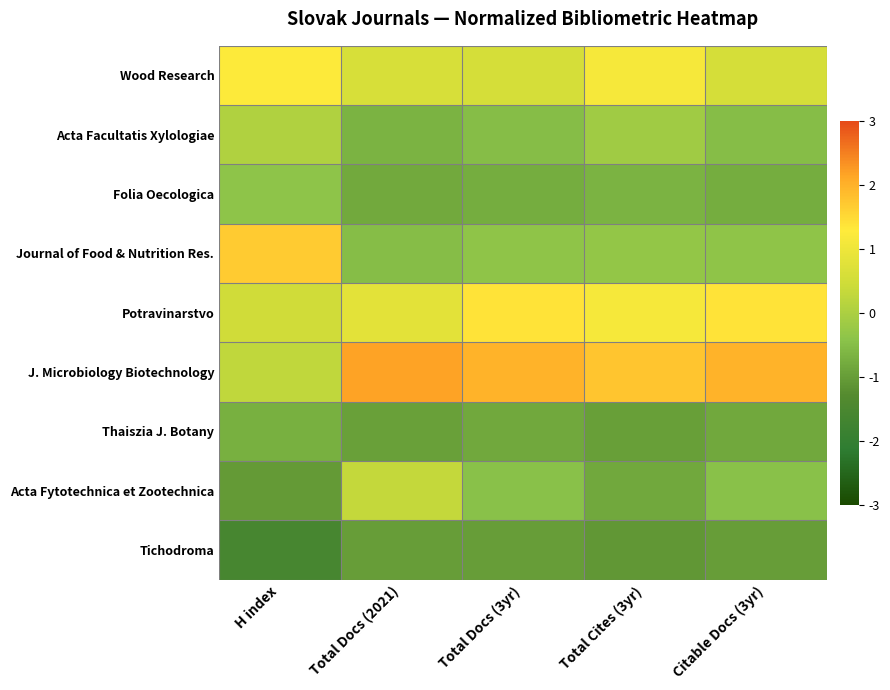

Rank the series at Total Cites (3yr) from highest to lowest value.

J. Microbiology Biotechnology, Potravinarstvo, Wood Research, Acta Facultatis Xylologiae, Journal of Food & Nutrition Res., Folia Oecologica, Acta Fytotechnica et Zootechnica, Thaiszia J. Botany, Tichodroma